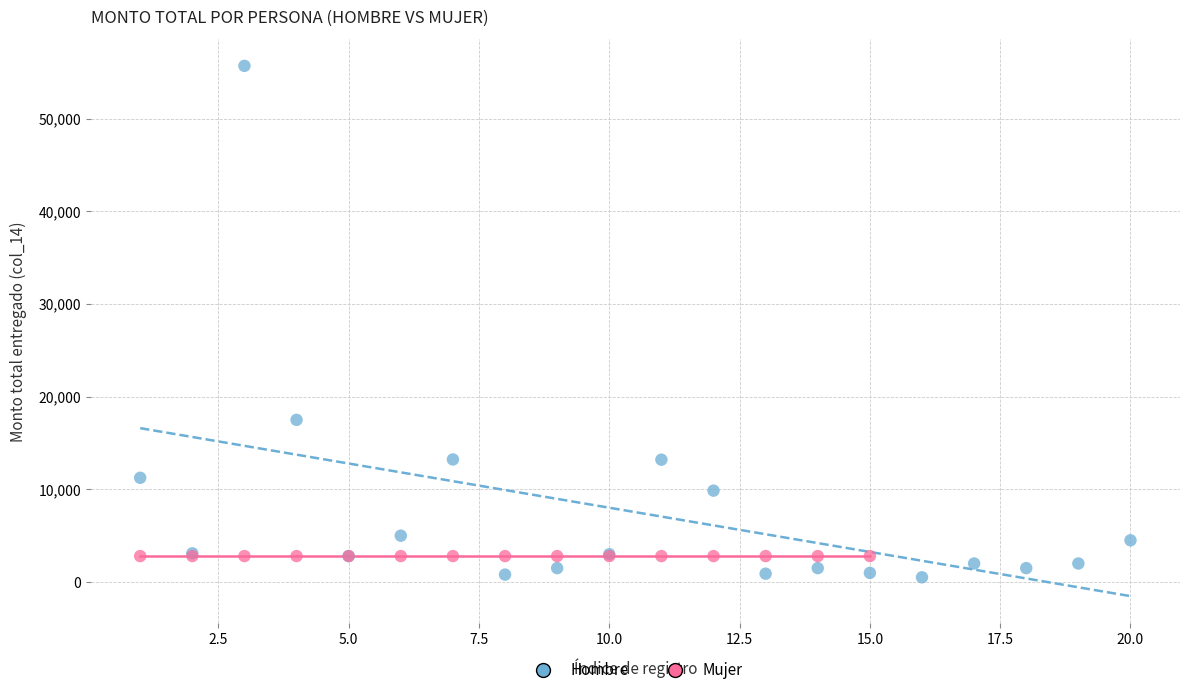

Which series contains the highest Y value?

Hombre